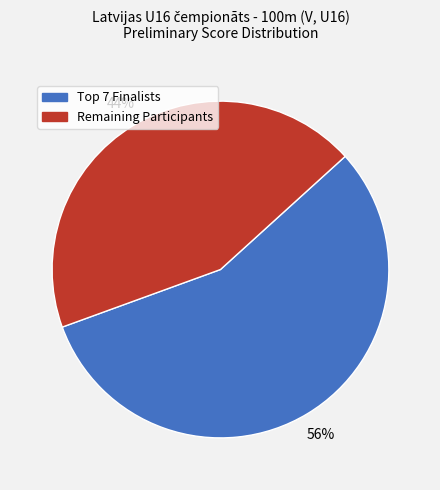

Is there any slice that represents more than half of the pie?

Yes